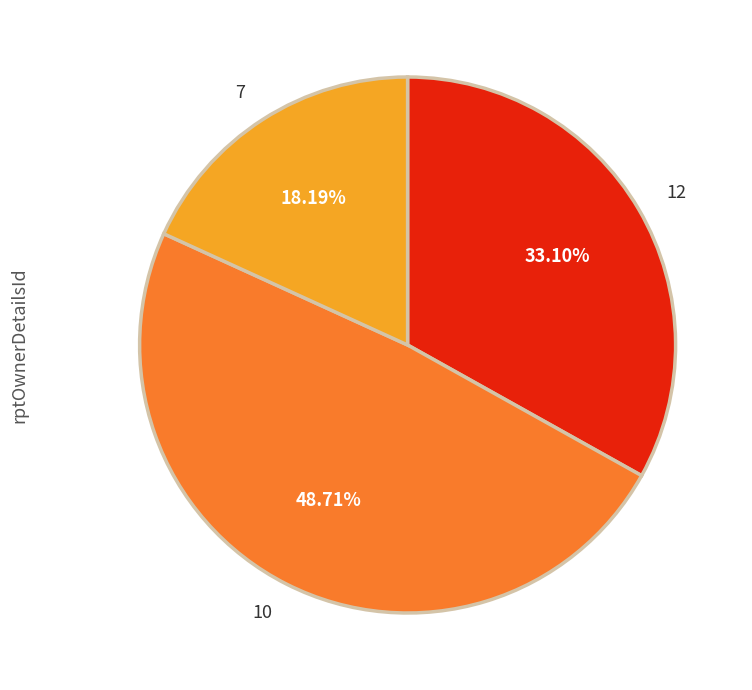

Combined, do 10 and 7 account for over 50%?

Yes